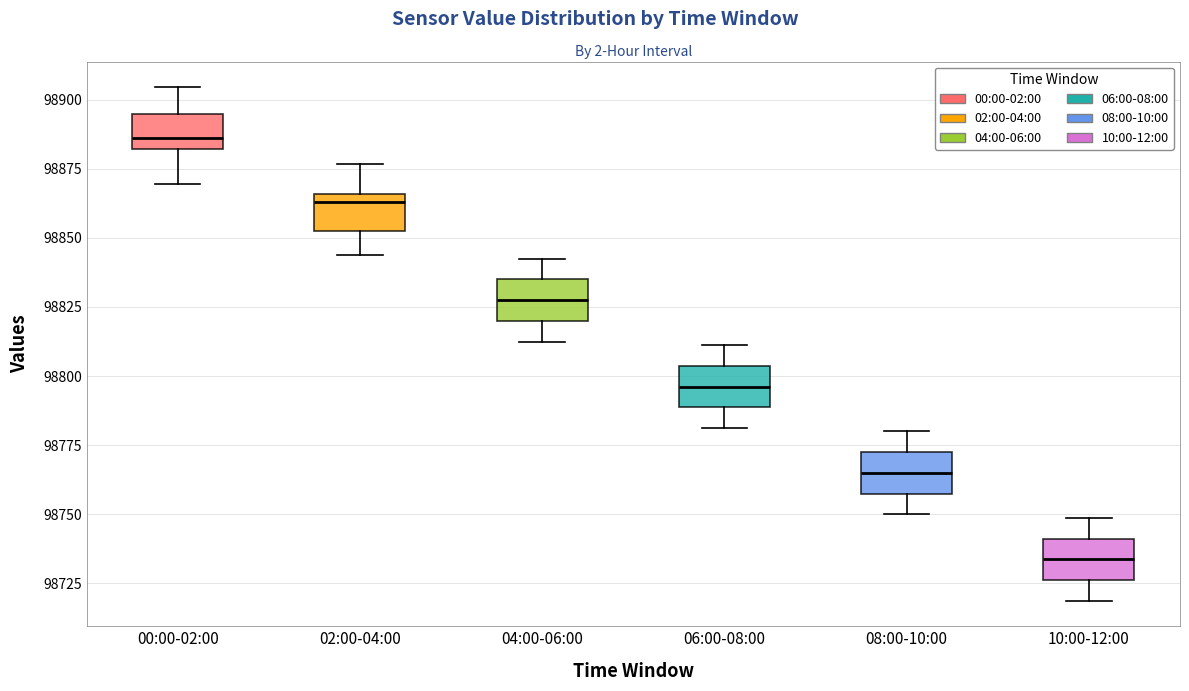

Reading left to right, read every box against the y-axis: the position of its median line, the range the box covers, and the ends of its whiskers. The values are not printed on the chart, so give them approximately, as read against the axis.

00:00-02:00: median 98885, box 98880 to 98895, whiskers 98870 to 98905
02:00-04:00: median 98865 (just below the box's upper edge), box 98850 to 98865, whiskers 98845 to 98875
04:00-06:00: median 98830, box 98820 to 98835, whiskers 98815 to 98845
06:00-08:00: median 98795, box 98790 to 98805, whiskers 98780 to 98810
08:00-10:00: median 98765, box 98760 to 98775, whiskers 98750 to 98780
10:00-12:00: median 98735, box 98725 to 98740, whiskers 98720 to 98750